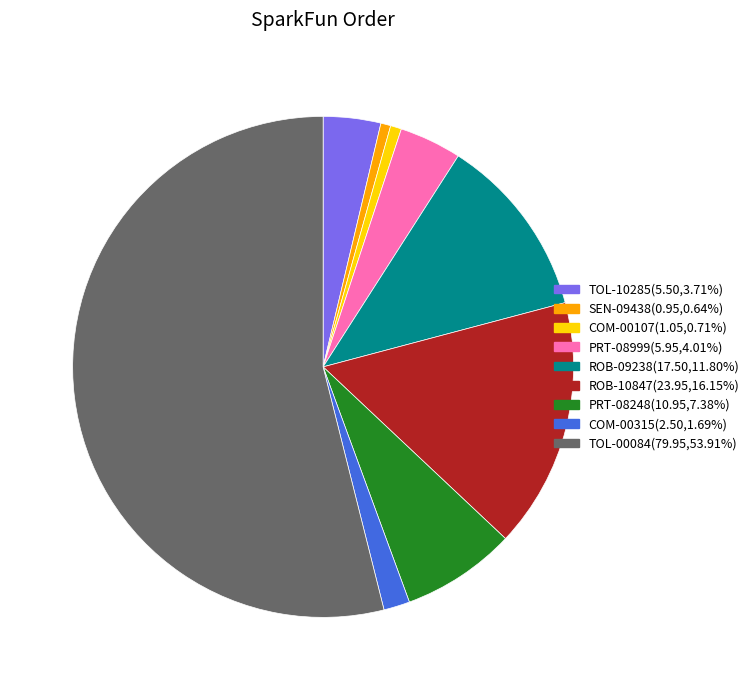

Is it true that COM-00315 is 2% of the pie?

True